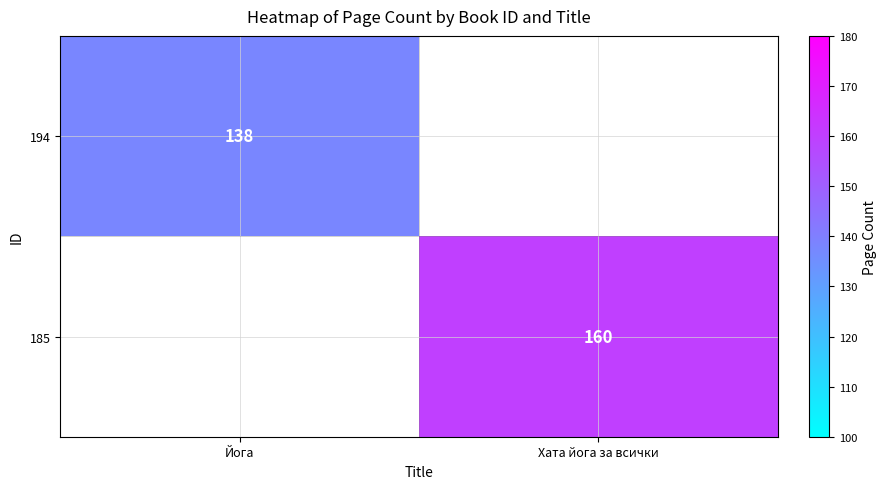

The 185 series shows 100 at Хата йога за всички. True or false?

False